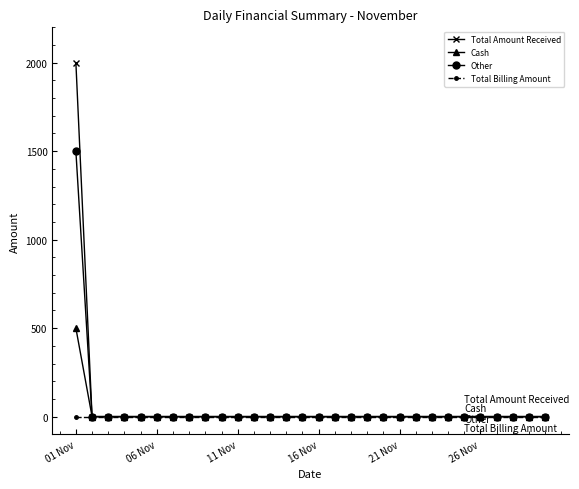

Rank the series by their maximum value, from highest to lowest.

Total Amount Received, Other, Cash, Total Billing Amount